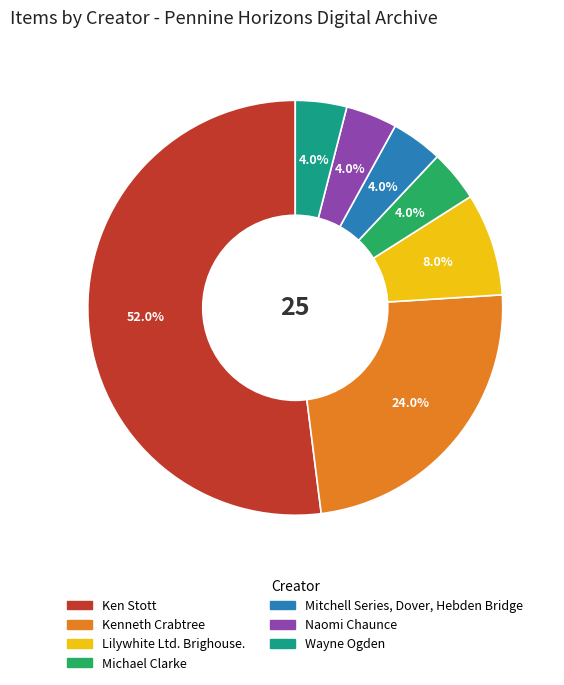

Count the number of slices in the pie.

7